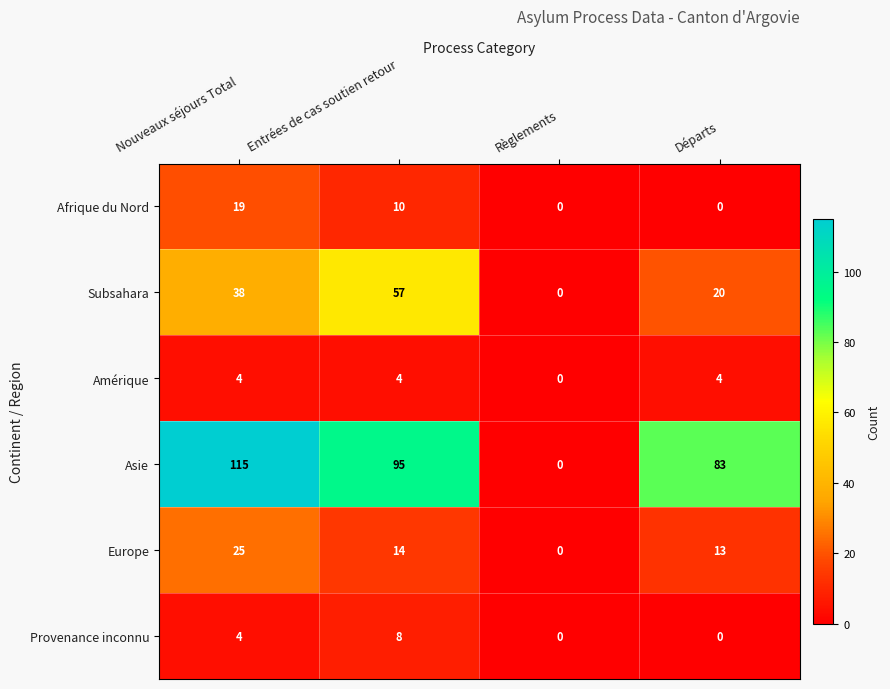

Reading left to right, list all the values displayed in this chart.

Afrique du Nord: Nouveaux séjours Total=19	Entrées de cas soutien retour=10	Règlements=0	Départs=0
Subsahara: Nouveaux séjours Total=38	Entrées de cas soutien retour=57	Règlements=0	Départs=20
Amérique: Nouveaux séjours Total=4	Entrées de cas soutien retour=4	Règlements=0	Départs=4
Asie: Nouveaux séjours Total=115	Entrées de cas soutien retour=95	Règlements=0	Départs=83
Europe: Nouveaux séjours Total=25	Entrées de cas soutien retour=14	Règlements=0	Départs=13
Provenance inconnu: Nouveaux séjours Total=4	Entrées de cas soutien retour=8	Règlements=0	Départs=0